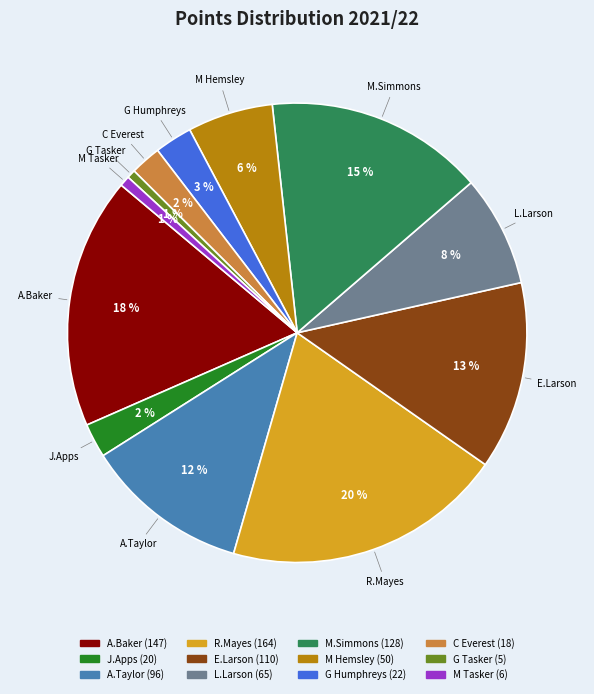

Is it true that A.Taylor is 12% of the pie?

True